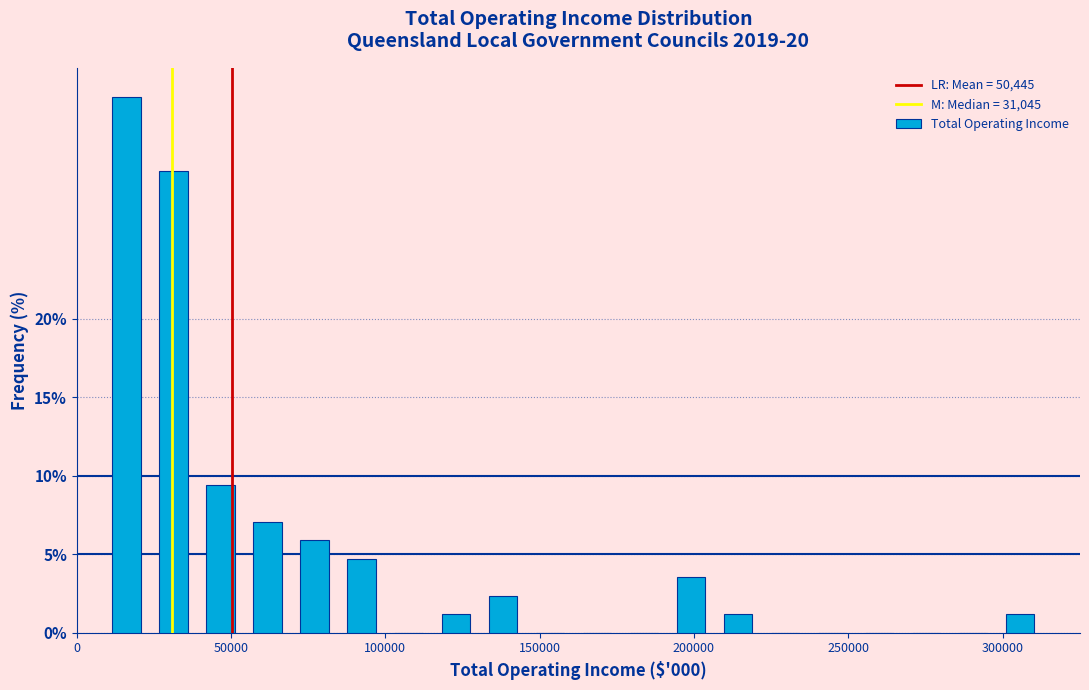

Read against the x-axis, roughly where is the centre of the tallest bar?

15000